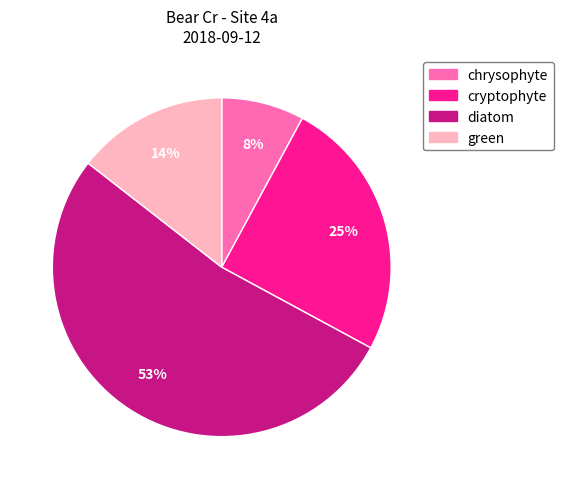

Rank the categories by value from lowest to highest.

chrysophyte, green, cryptophyte, diatom